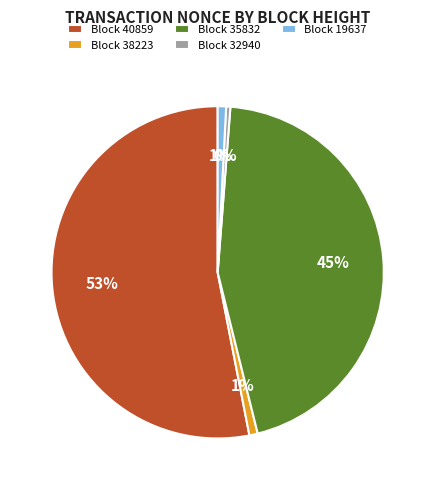

Is it true that Block 19637 is 12% of the pie?

False